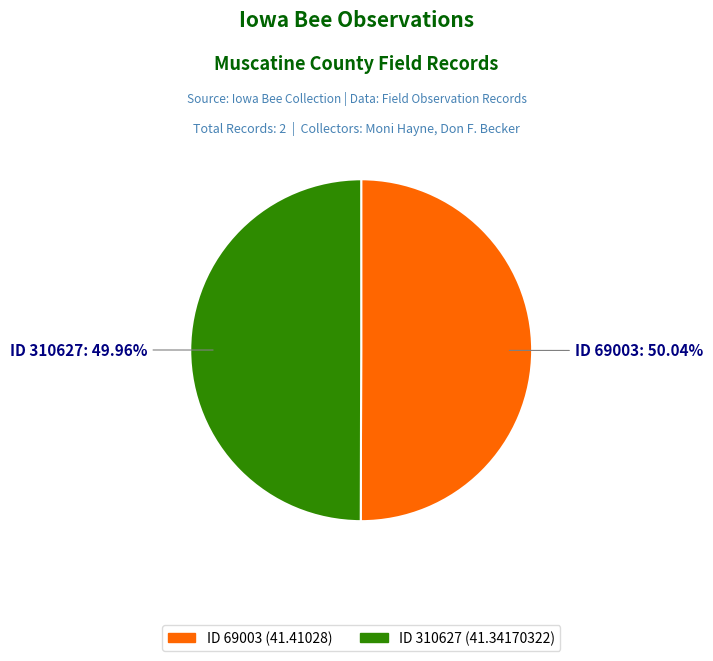

How many slices are in this pie chart?

2